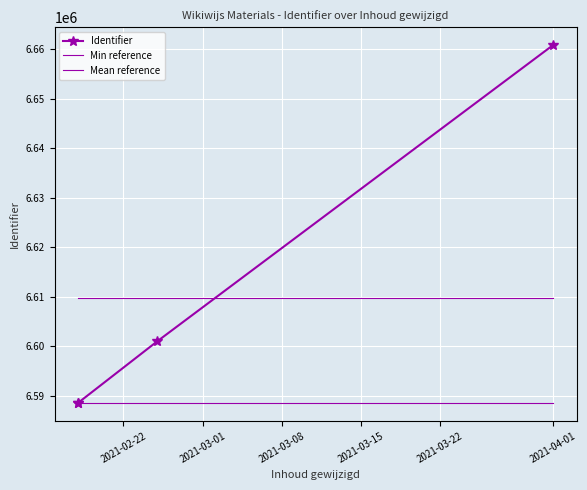

What is the minimum value for Identifier?

6588534.0